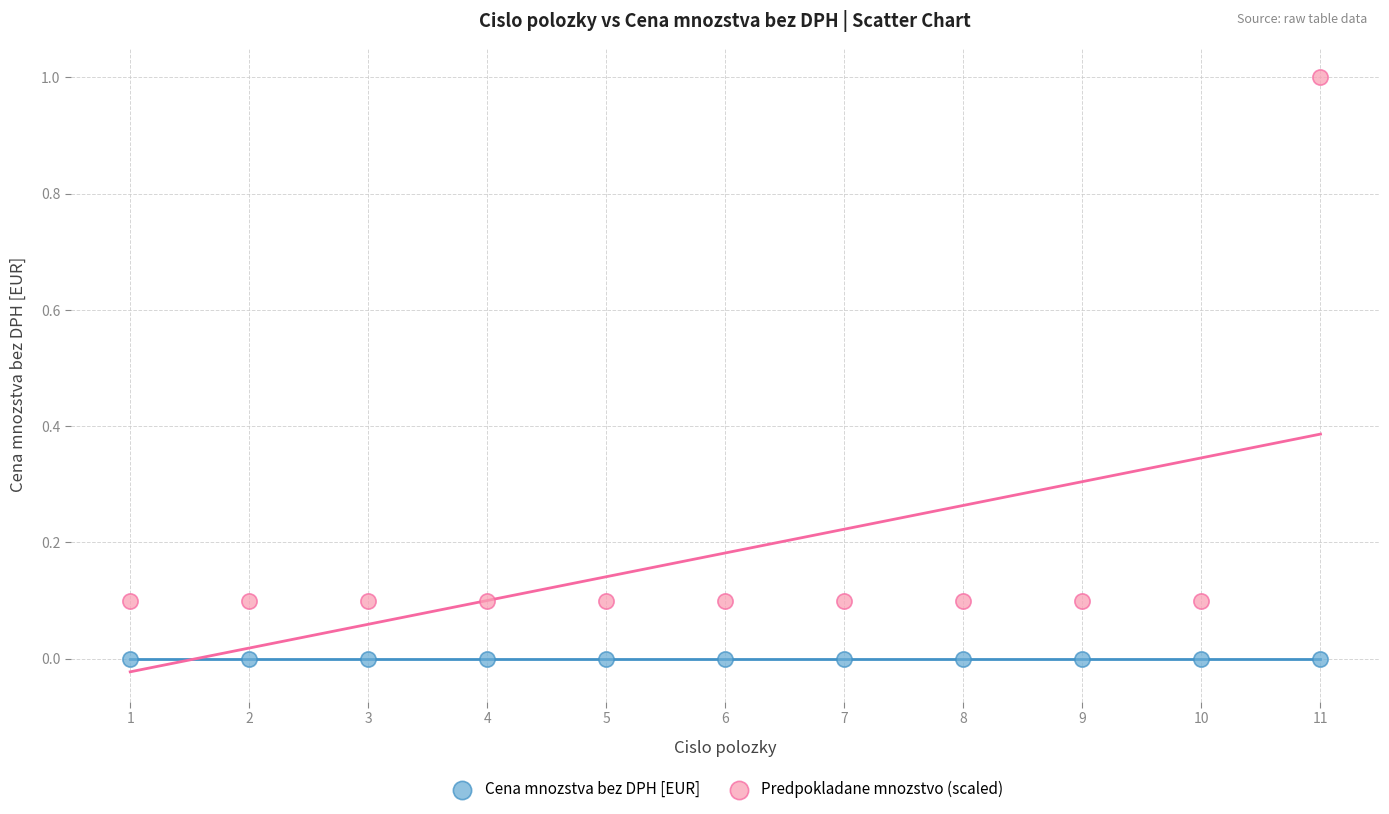

Which series contains the highest Y value?

Predpokladane mnozstvo (scaled)